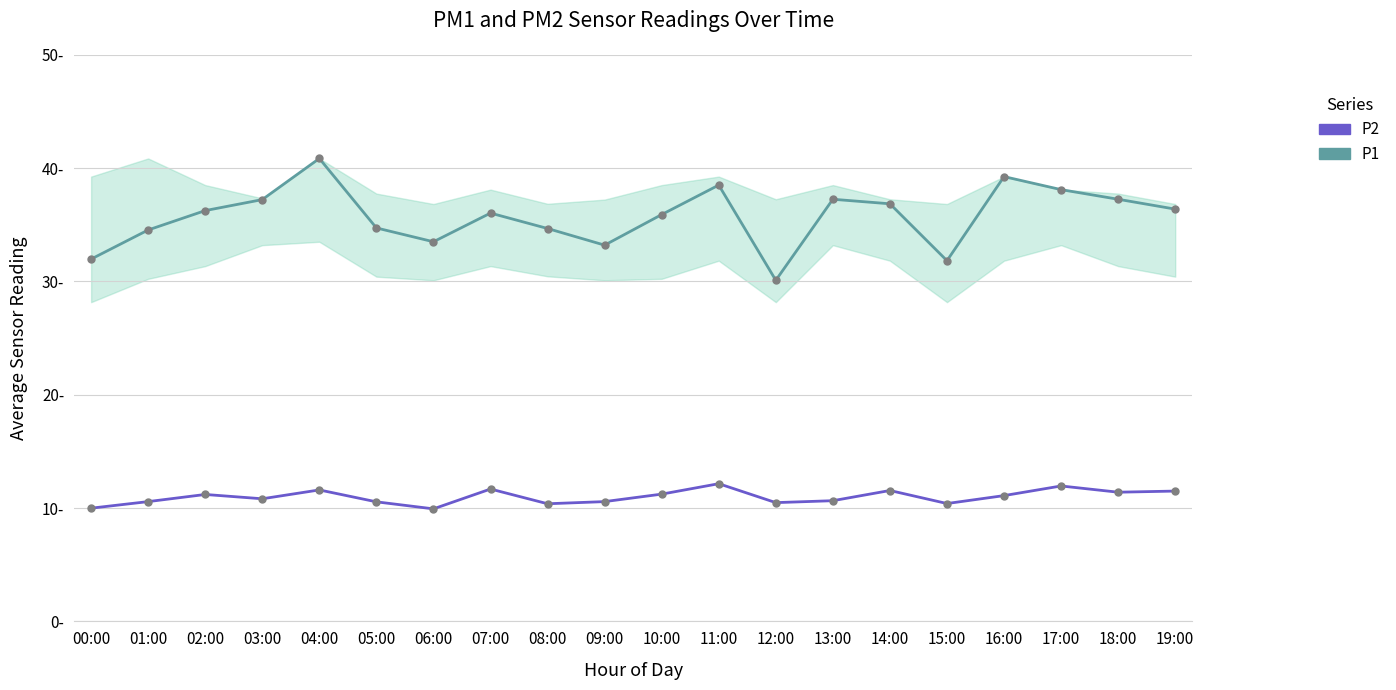

What is the value of the P2 point at the 11th from the left?

11.2